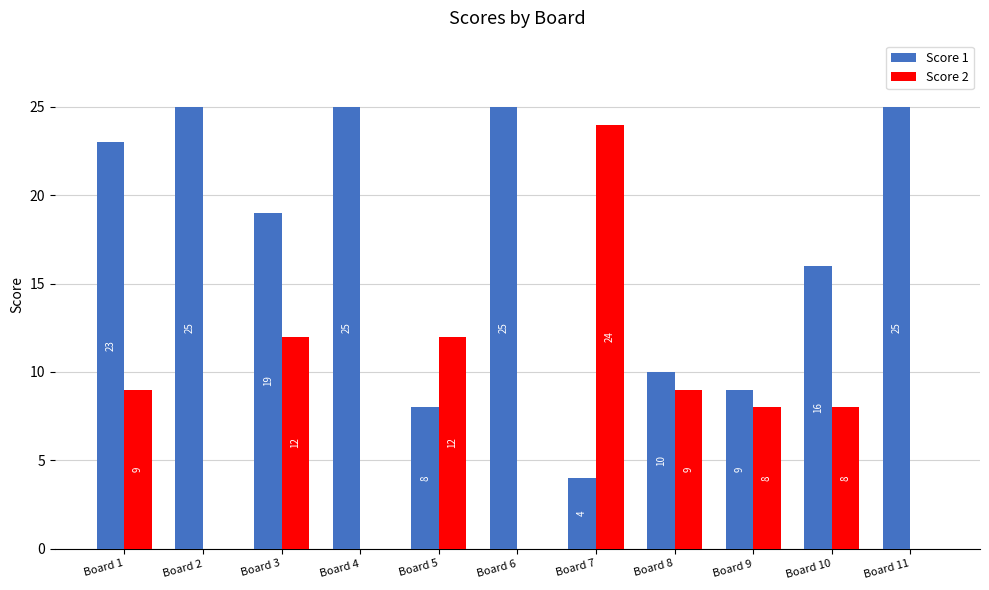

What value does the Score 2 series have at Board 10, to the nearest 10?

10